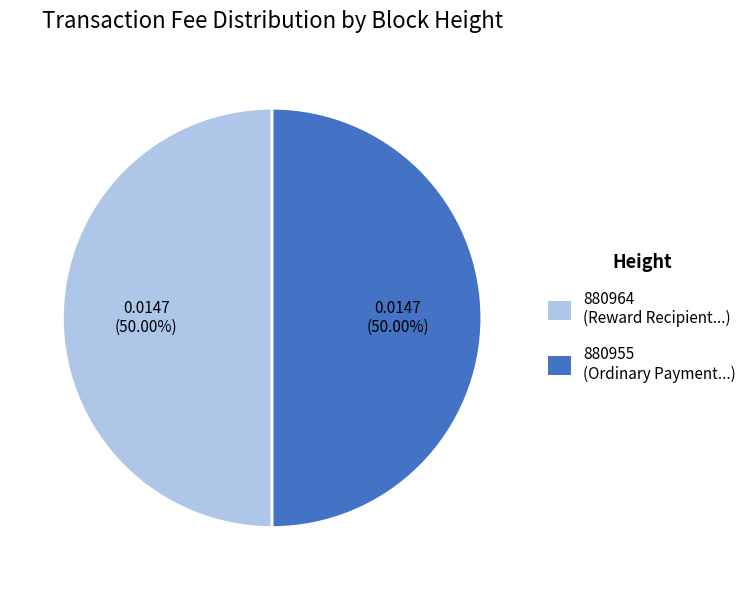

To the nearest percent, what is the combined percentage of 880955 and 880964?

100%